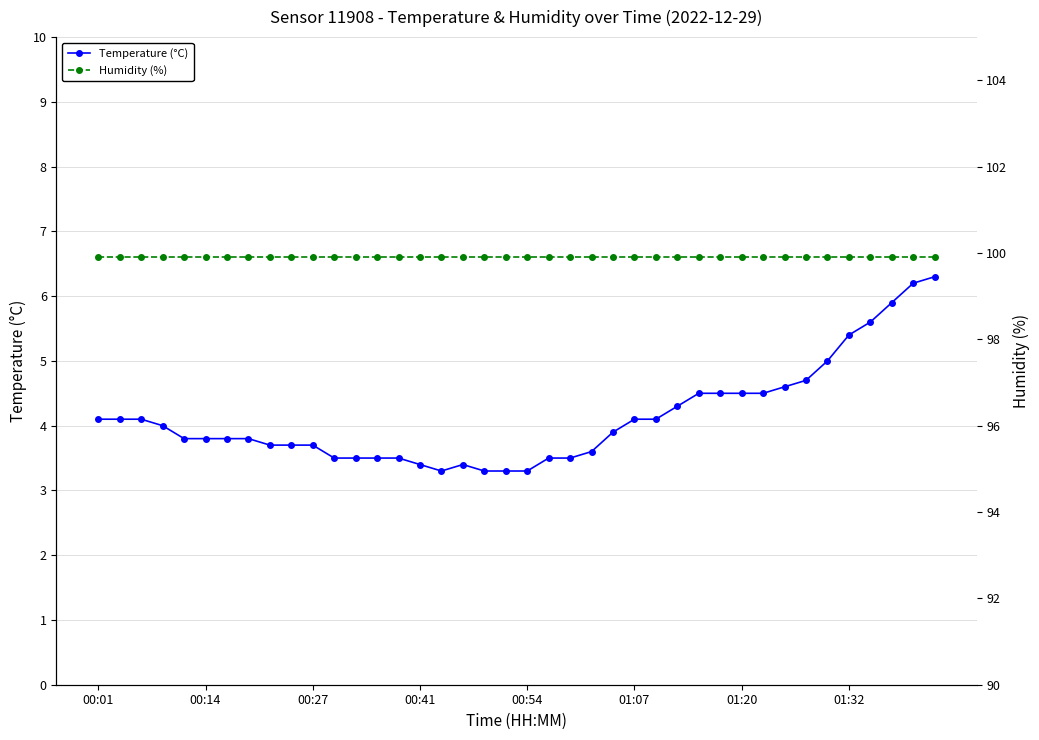

The Temperature (°C) series shows 2.6 at 01:07. True or false?

False